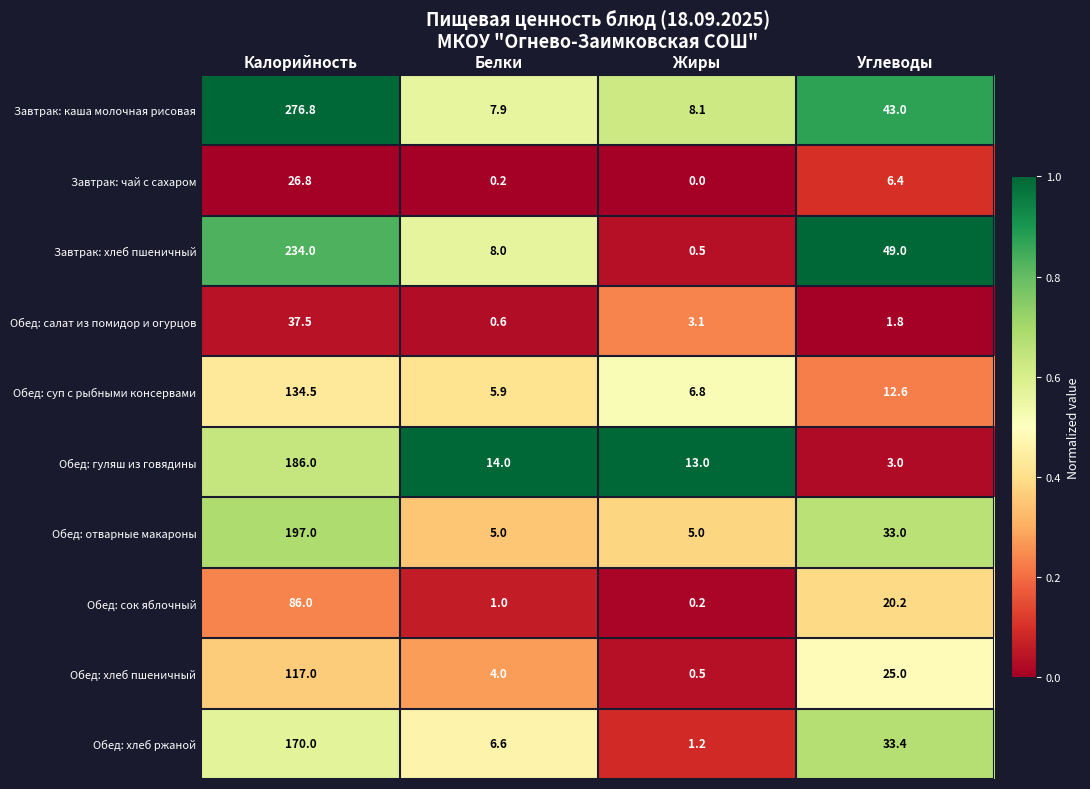

What is the sum of the Обед: сок яблочный values at Жиры and Калорийность?

86.2